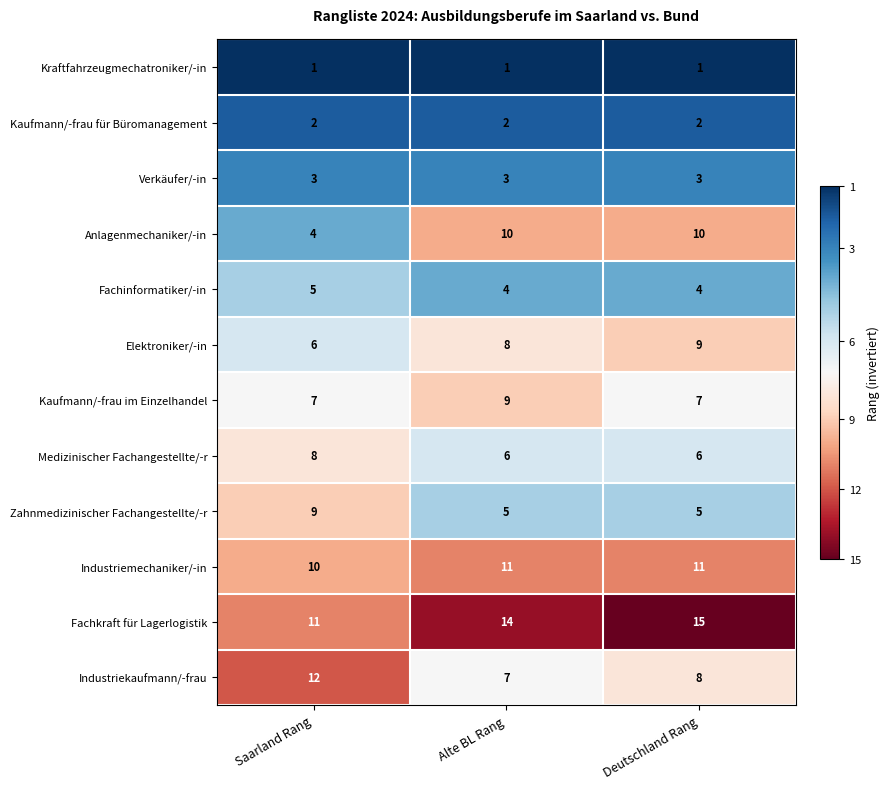

How many categories are shown in the chart?

3